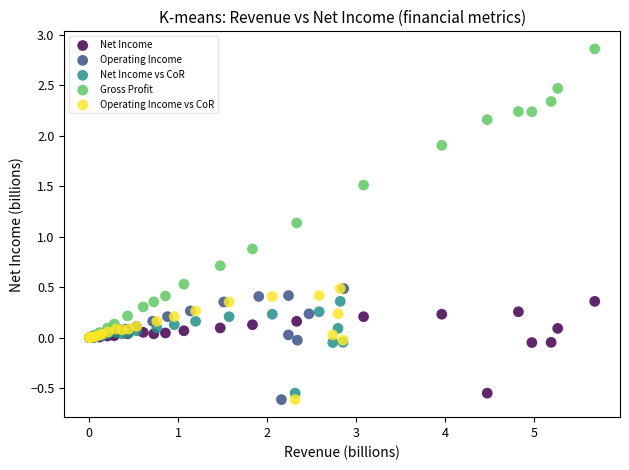

Which series has the widest spread of Y values?

Gross Profit